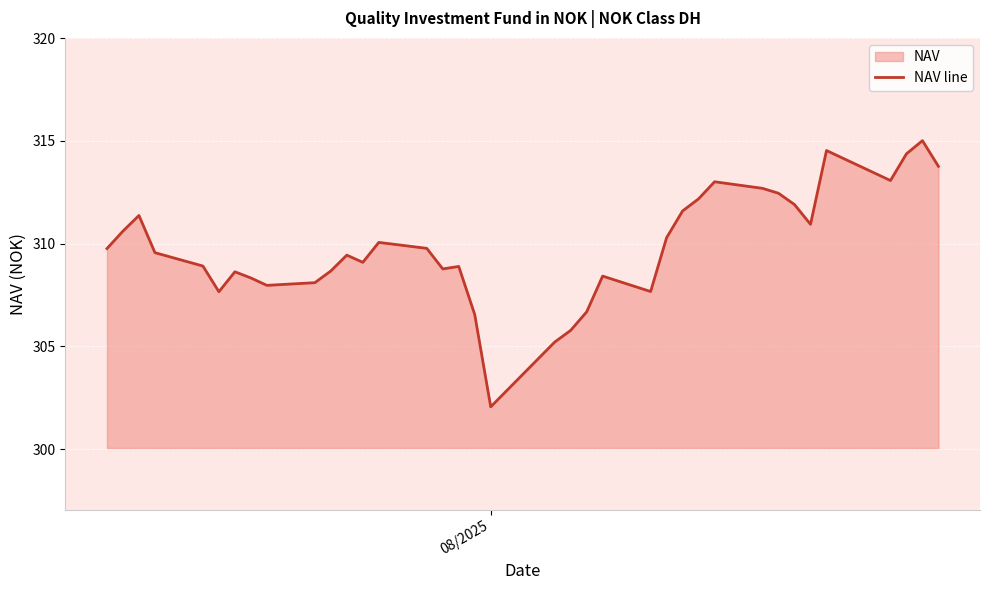

What is the smallest value displayed?

302.1